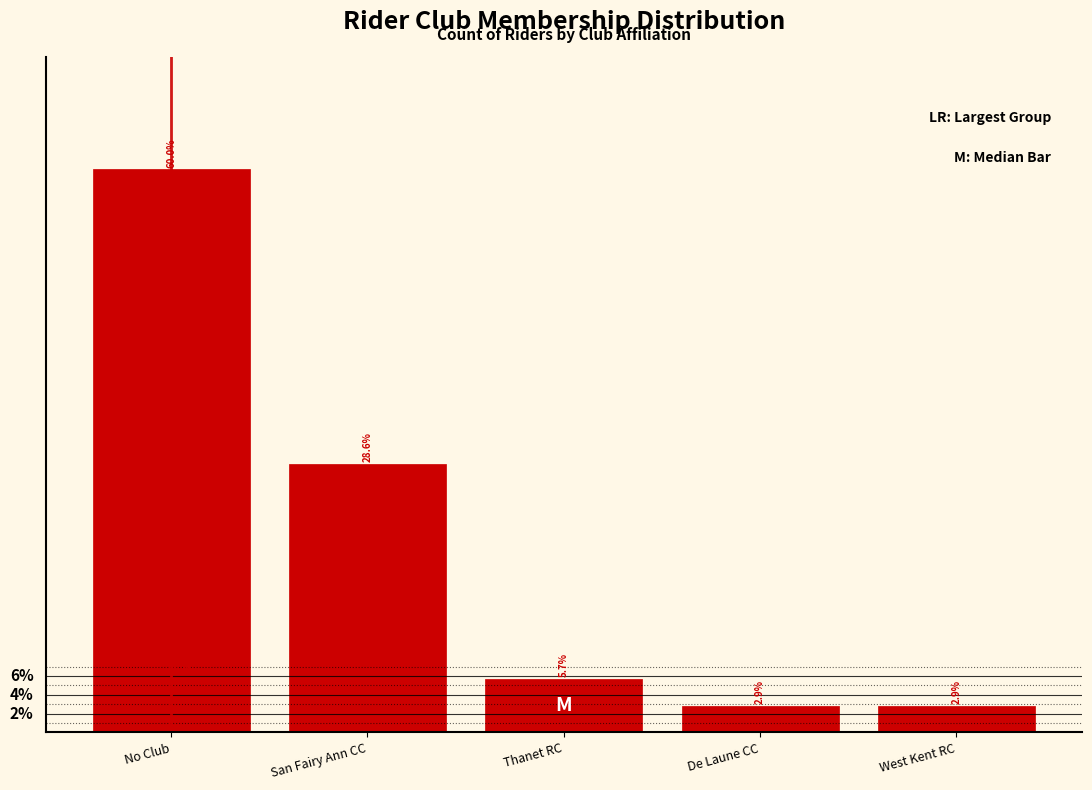

What is the label of the 4th bar from the left?

De Laune CC